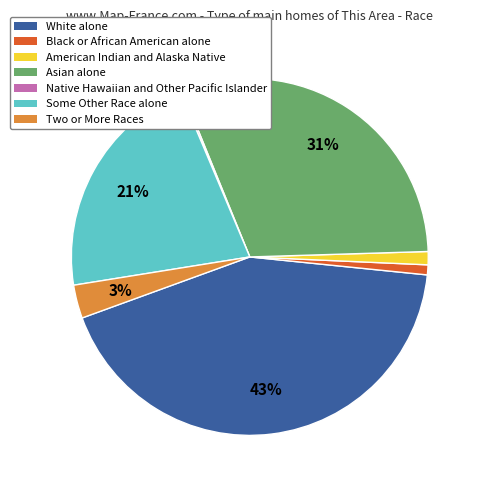

Combined, do American Indian and Alaska Native and White alone account for over 50%?

No